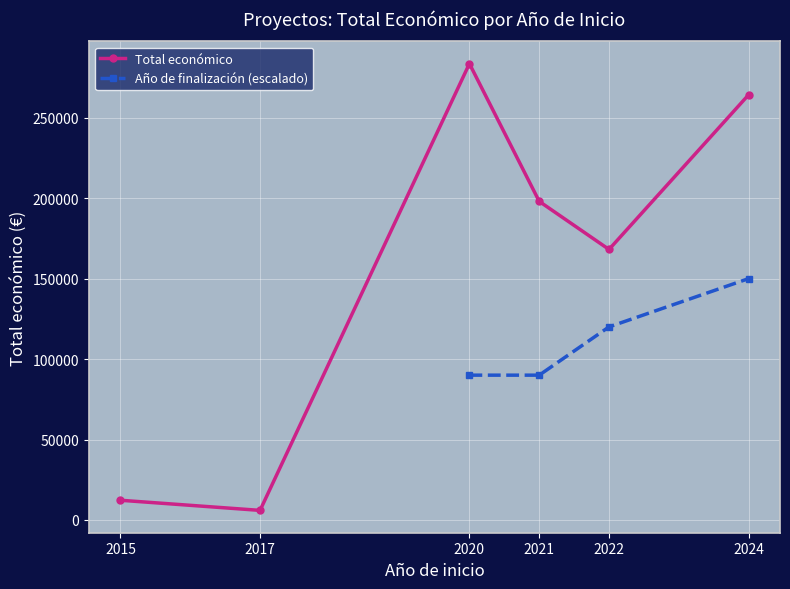

What is the value of the Total económico point at the 4th from the left?

198016.7